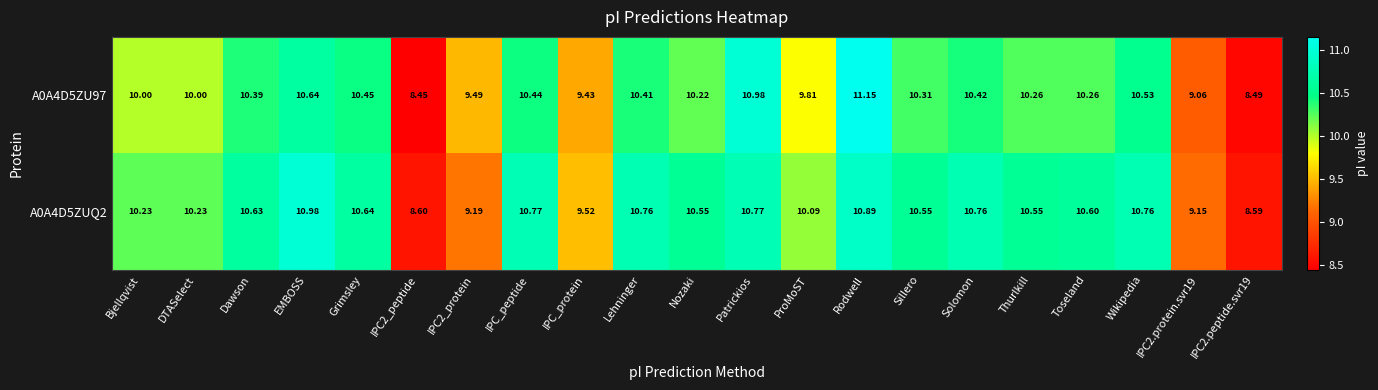

At which label does A0A4D5ZU97 reach its peak?

Rodwell